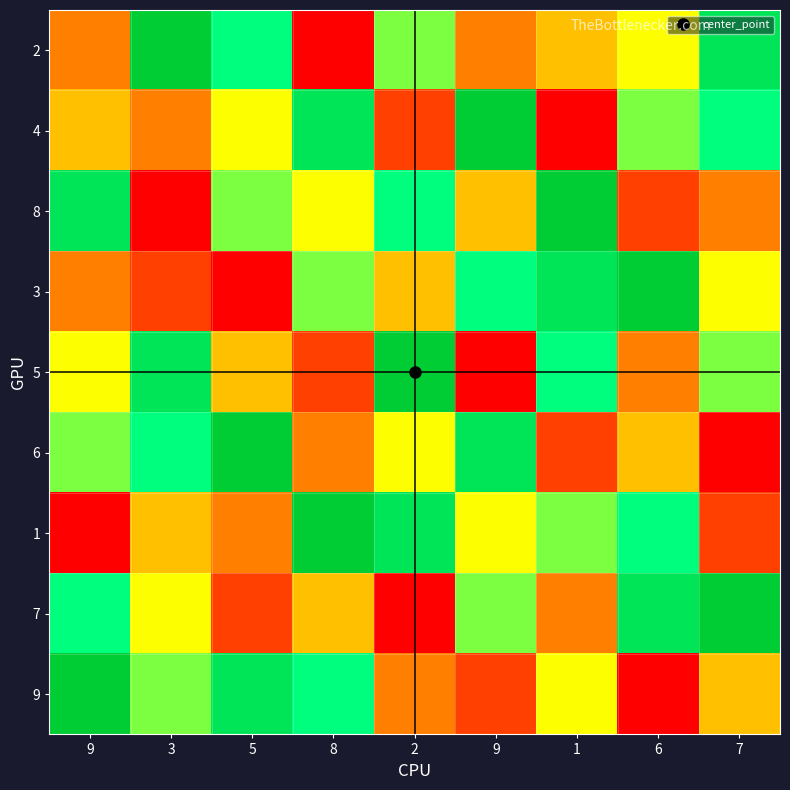

Reading left to right, what are all the values shown in this chart?

2: 9=3	3=9	5=7	8=1	2=6	9=3	1=4	6=5	7=8
4: 9=4	3=3	5=5	8=8	2=2	9=9	1=1	6=6	7=7
8: 9=8	3=1	5=6	8=5	2=7	9=4	1=9	6=2	7=3
3: 9=3	3=2	5=1	8=6	2=4	9=7	1=8	6=9	7=5
5: 9=5	3=8	5=4	8=2	2=9	9=1	1=7	6=3	7=6
6: 9=6	3=7	5=9	8=3	2=5	9=8	1=2	6=4	7=1
1: 9=1	3=4	5=3	8=9	2=8	9=5	1=6	6=7	7=2
7: 9=7	3=5	5=2	8=4	2=1	9=6	1=3	6=8	7=9
9: 9=9	3=6	5=8	8=7	2=3	9=2	1=5	6=1	7=4